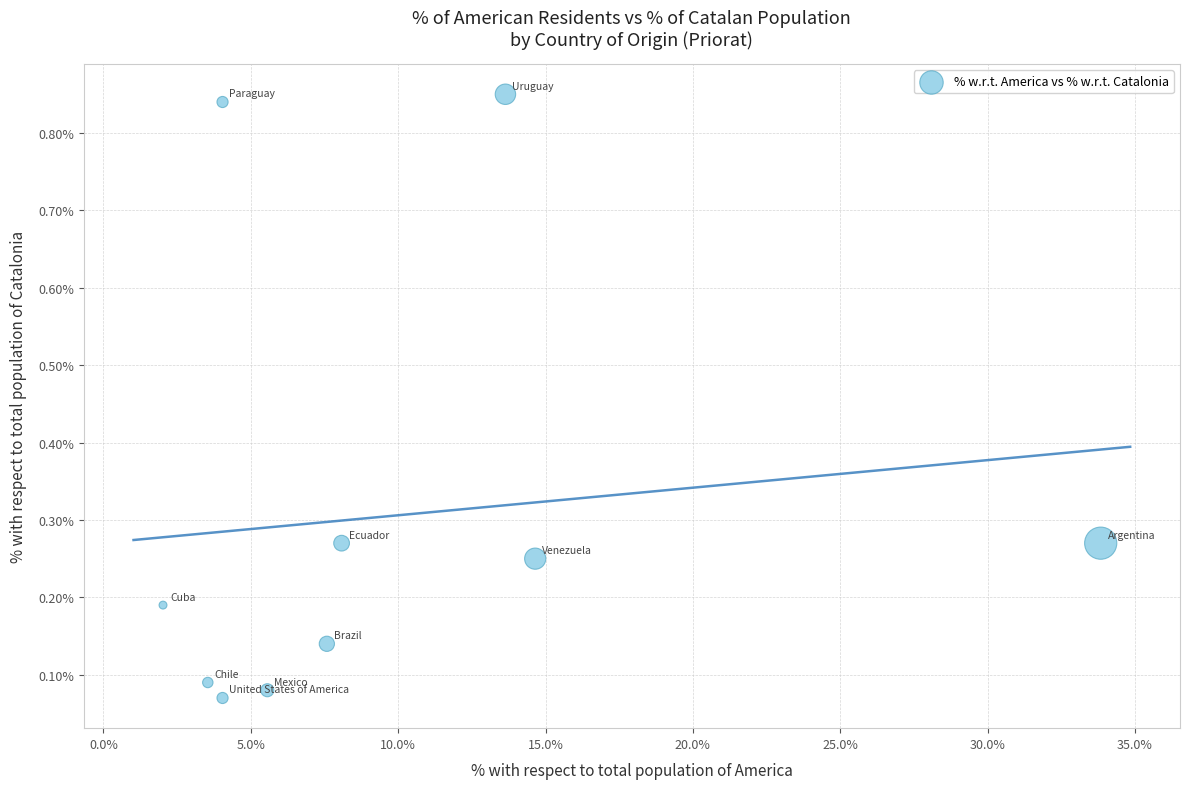

What is the range of X values (max minus min)?

31.8